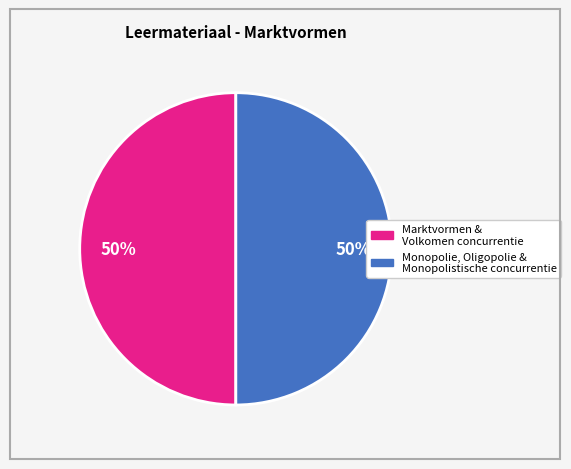

How many segments does this pie chart have?

2